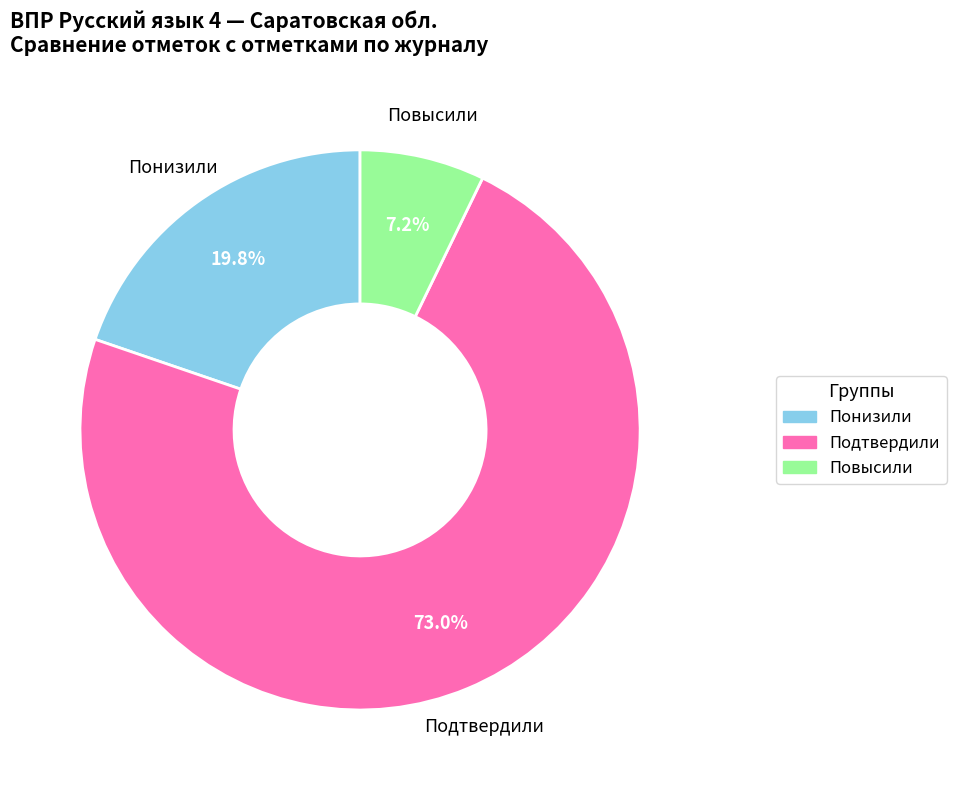

Approximately how many times larger is the value at Повысили compared to Понизили?

0.4